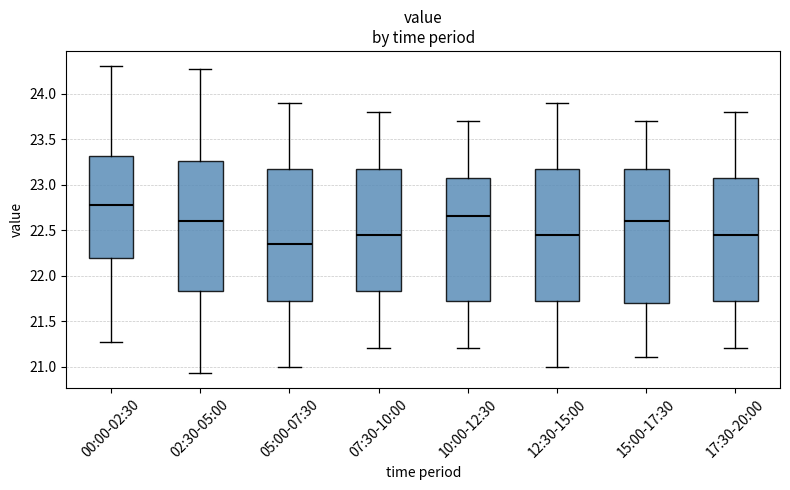

Reading left to right, transcribe this box plot: for each box, give where its median line is, the range the box spans, and where its two whiskers end, as read against the y-axis. The values are not printed on the chart, so give them approximately, as read against the axis.

00:00-02:30: median 22.75, box 22.20 to 23.30, whiskers 21.25 to 24.30
02:30-05:00: median 22.60, box 21.85 to 23.25, whiskers 20.95 to 24.25
05:00-07:30: median 22.35, box 21.75 to 23.20, whiskers 21.00 to 23.90
07:30-10:00: median 22.45, box 21.85 to 23.20, whiskers 21.20 to 23.80
10:00-12:30: median 22.65, box 21.75 to 23.10, whiskers 21.20 to 23.70
12:30-15:00: median 22.45, box 21.75 to 23.20, whiskers 21.00 to 23.90
15:00-17:30: median 22.60, box 21.70 to 23.20, whiskers 21.10 to 23.70
17:30-20:00: median 22.45, box 21.75 to 23.10, whiskers 21.20 to 23.80